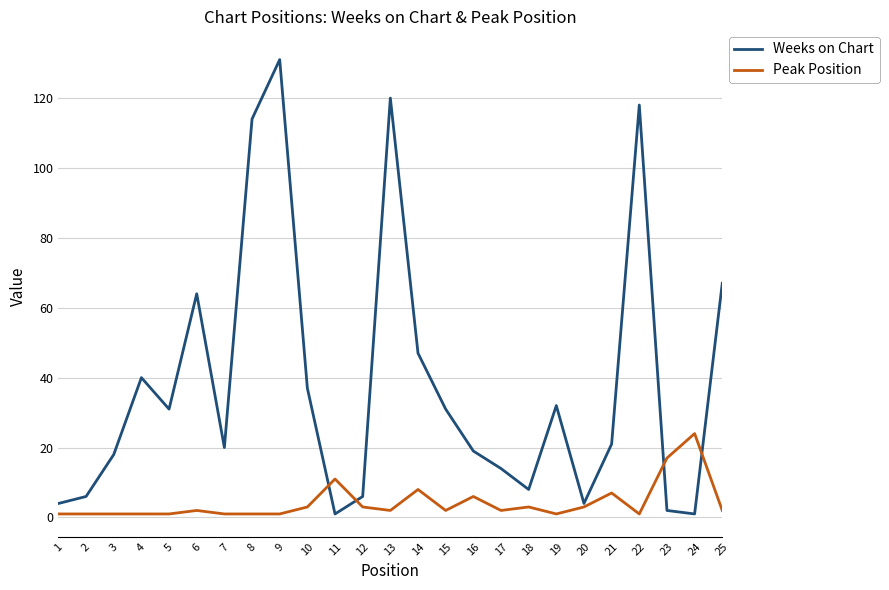

In Weeks on Chart, how many points are higher than both neighbors (excluding endpoints)?

6